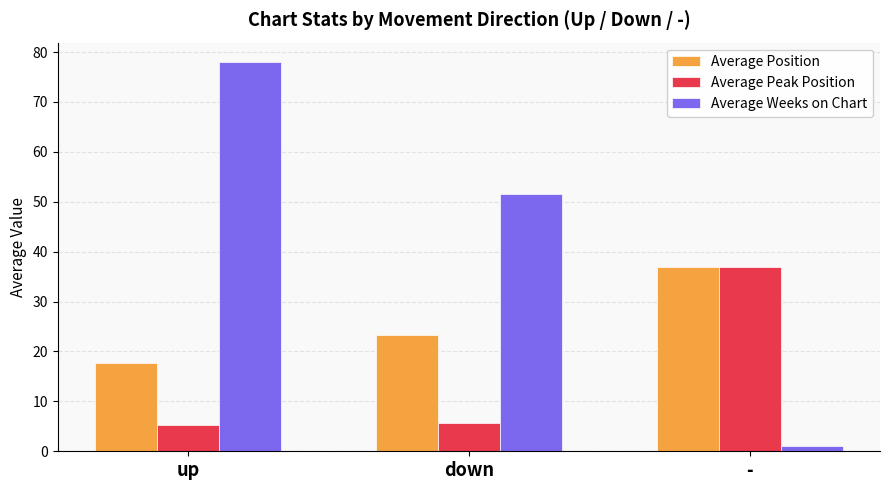

List the series in order of their overall mean, highest first.

Average Weeks on Chart, Average Position, Average Peak Position